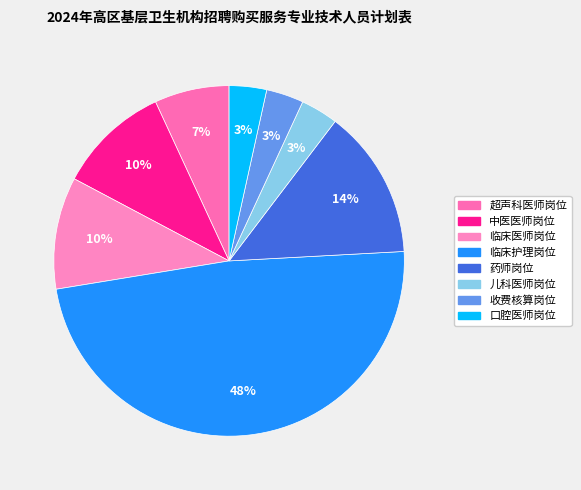

Rank the categories by value from lowest to highest.

儿科医师岗位, 收费核算岗位, 口腔医师岗位, 超声科医师岗位, 中医医师岗位, 临床医师岗位, 药师岗位, 临床护理岗位